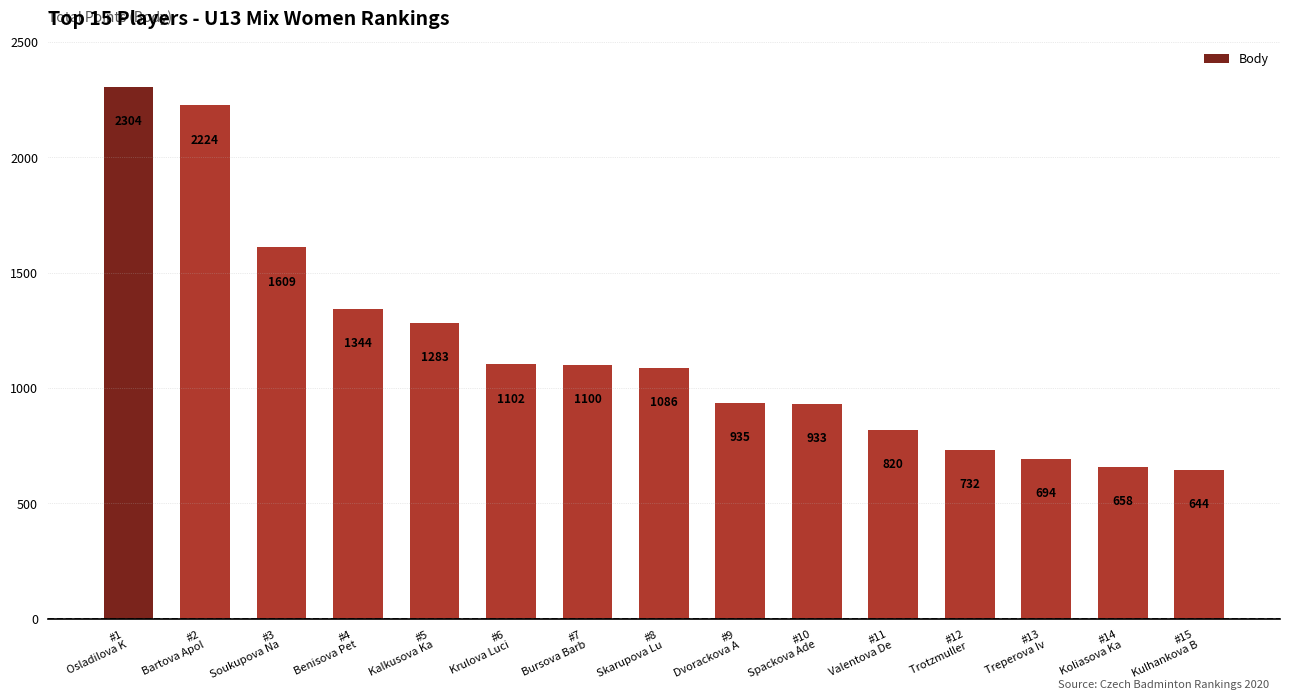

Rank the categories by value from highest to lowest.

#1
Osladilova K, #2
Bartova Apol, #3
Soukupova Na, #4
Benisova Pet, #5
Kalkusova Ka, #6
Krulova Luci, #7
Bursova Barb, #8
Skarupova Lu, #9
Dvorackova A, #10
Spackovа Ade, #11
Valentova De, #12
Trotzmuller , #13
Treperova Iv, #14
Koliasova Ka, #15
Kulhankova B